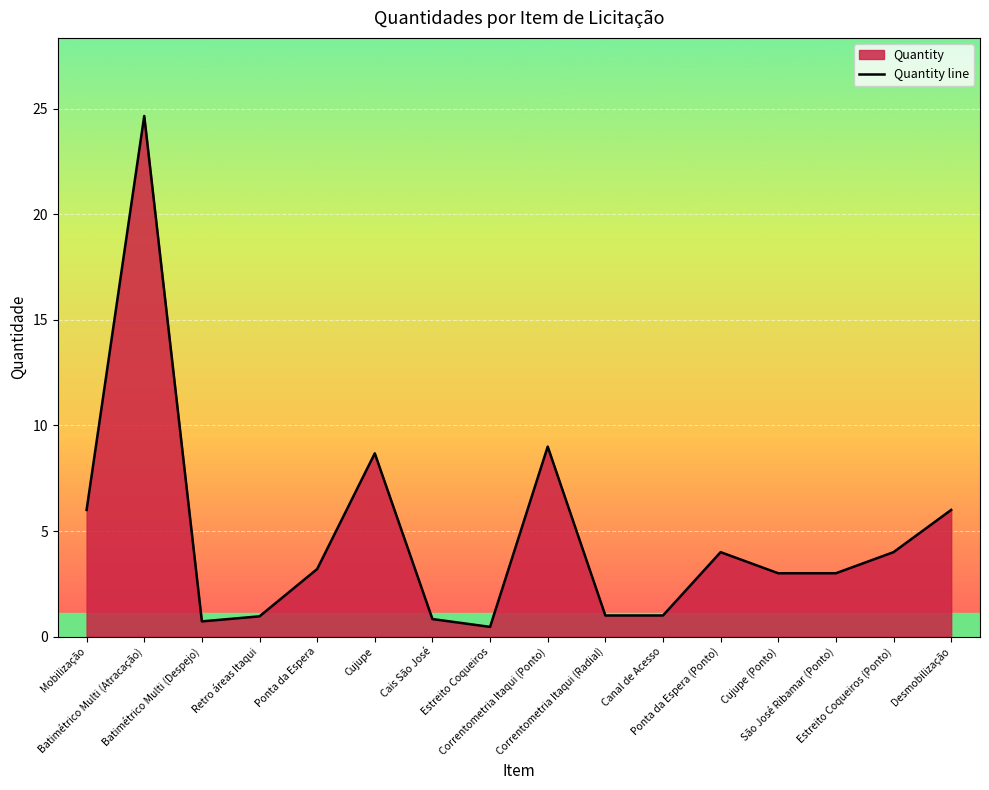

True or false: the data shows 3.2 at Ponta da Espera.

True